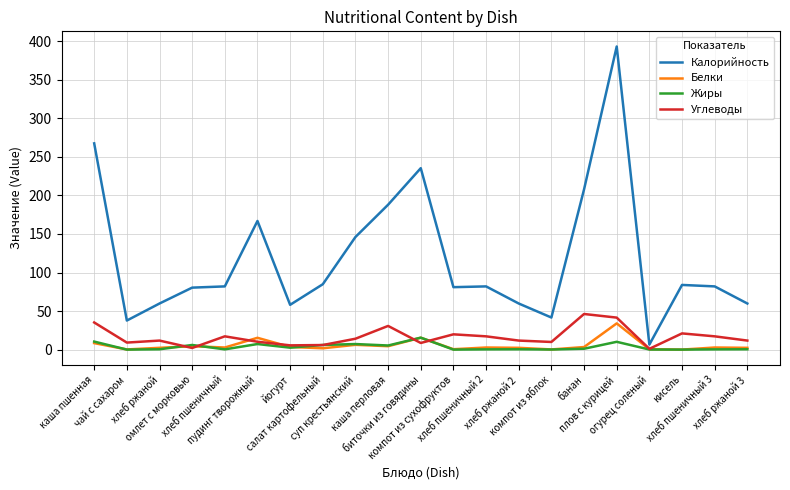

Does the chart have visible grid lines?

Yes